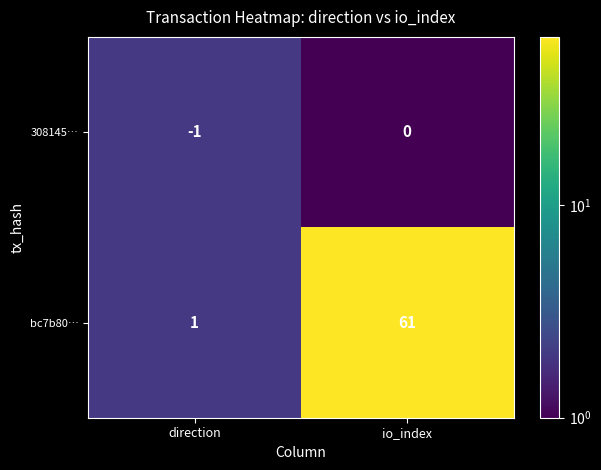

What is the difference between the maximum and minimum values in the bc7b80… series?

60